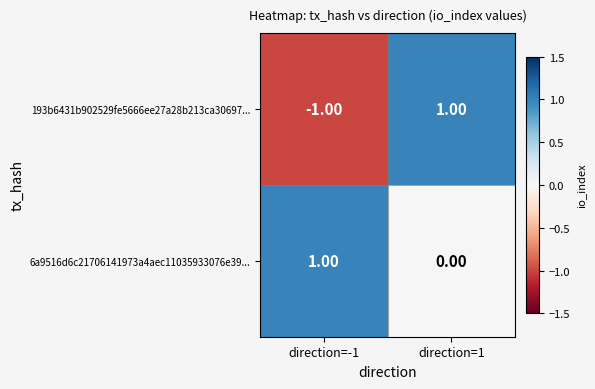

Which series has the largest range (max minus min)?

193b6431b902529fe5666ee27a28b213ca30697...